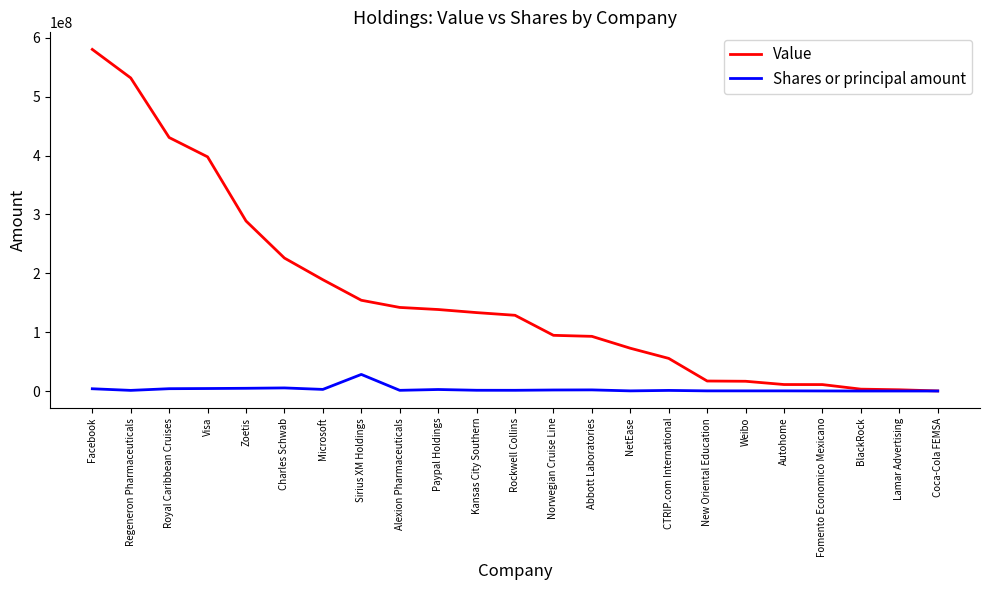

Which series has the largest total across all categories?

Value